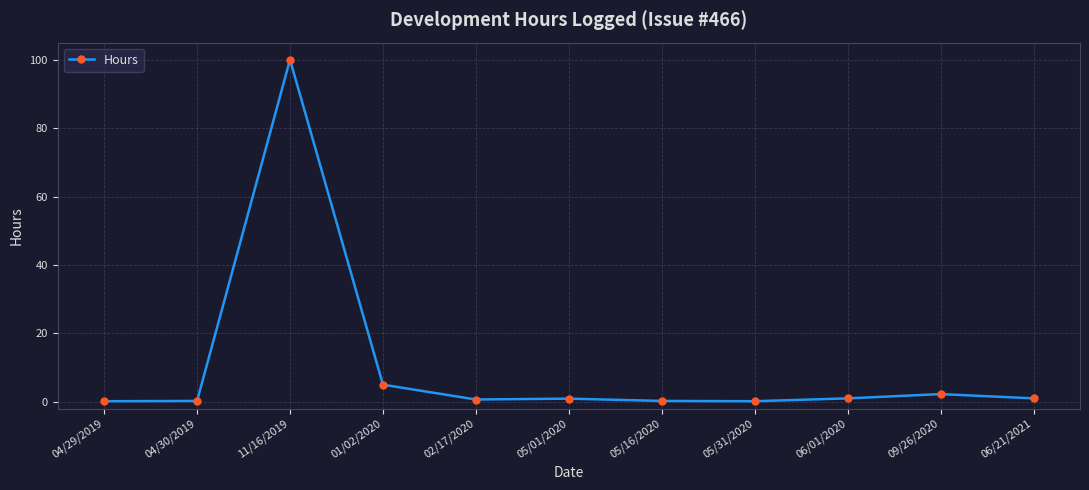

What is the difference between the maximum and minimum values?

99.8